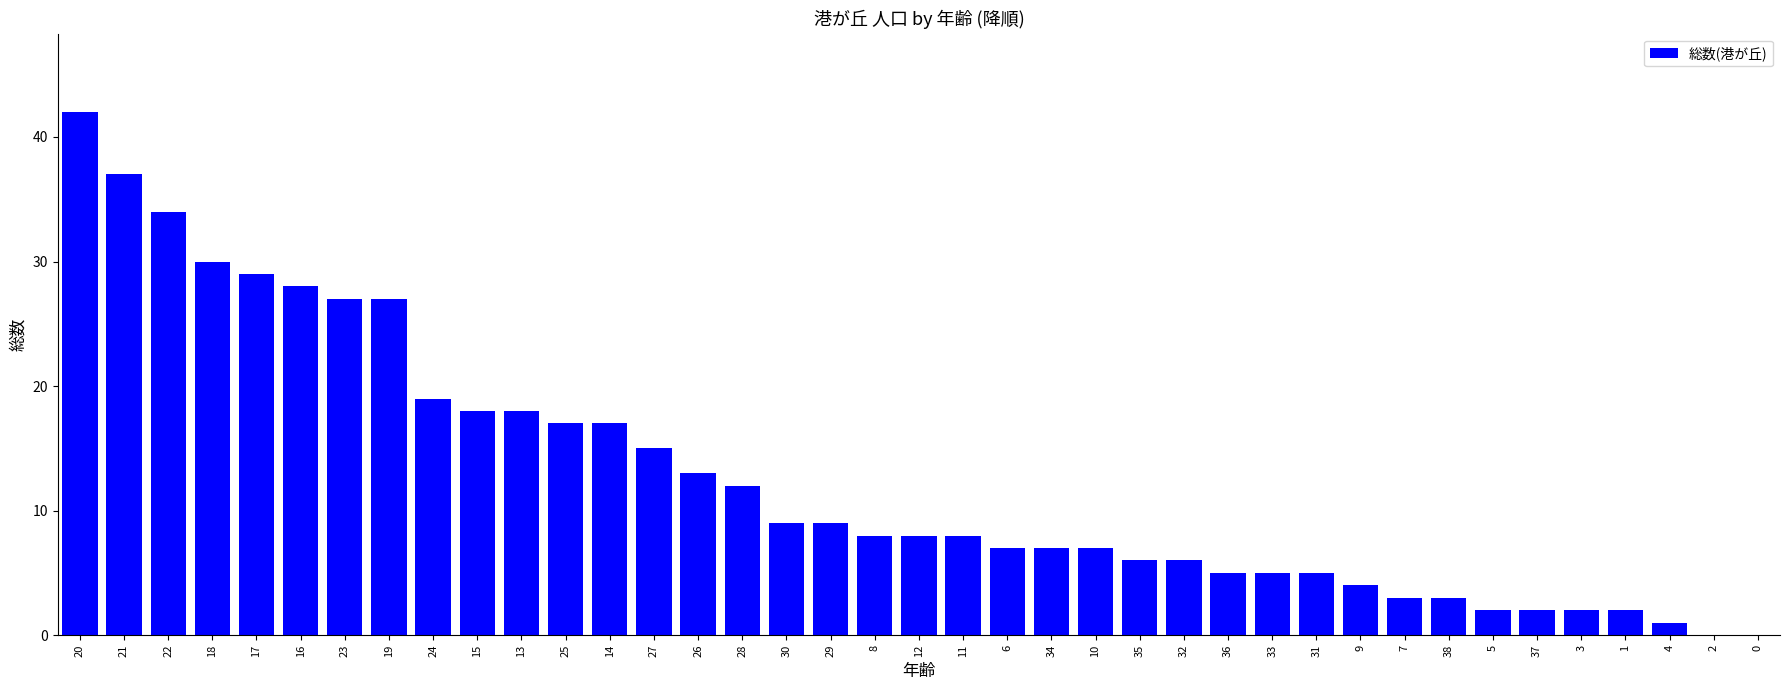

Which category has the highest value across all series?

20